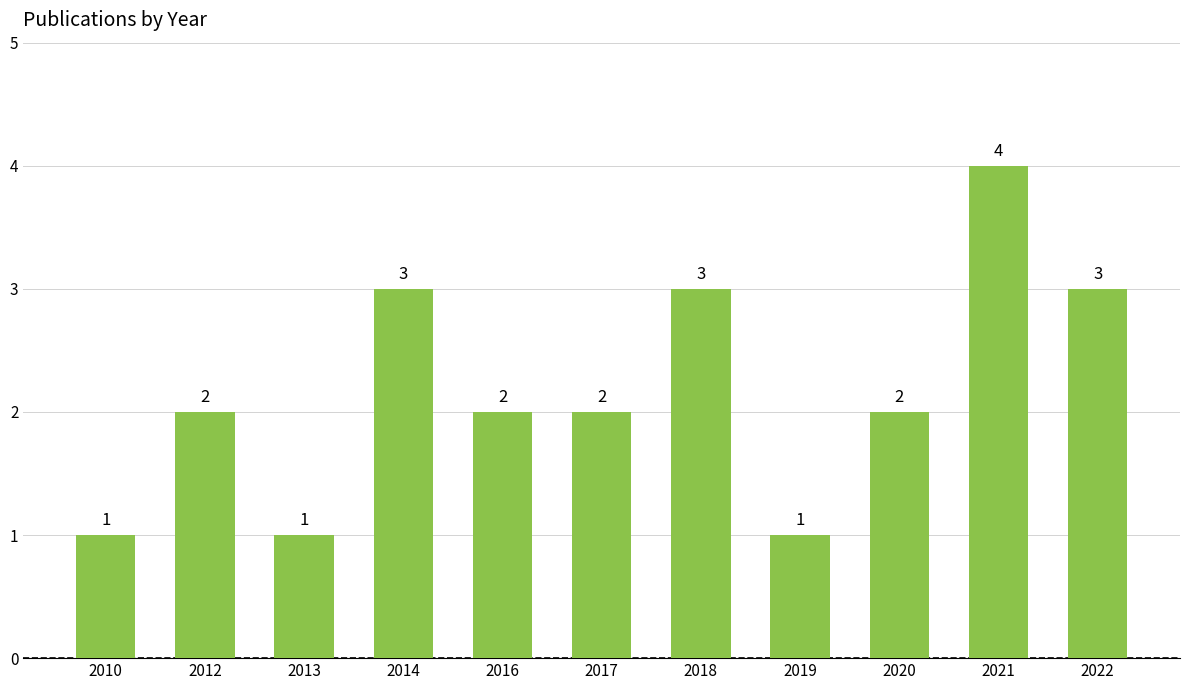

Reading left to right, list all the values displayed in this chart.

2010=1	2012=2	2013=1	2014=3	2016=2	2017=2	2018=3	2019=1	2020=2	2021=4	2022=3